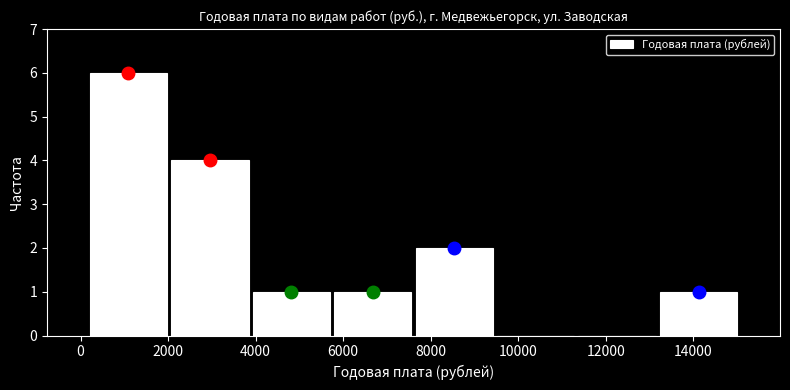

Reading left to right, transcribe this chart: for each bar, give the range it covers on the x-axis and its height. Neither the bar edges nor the heights are printed on the chart, so give them approximately, as read against the axes.

200 to 2000: 6
2000 to 3800: 4
3800 to 5800: 1
5800 to 7600: 1
7600 to 9400: 2
9400 to 11400: 0
11400 to 13200: 0
13200 to 15000: 1